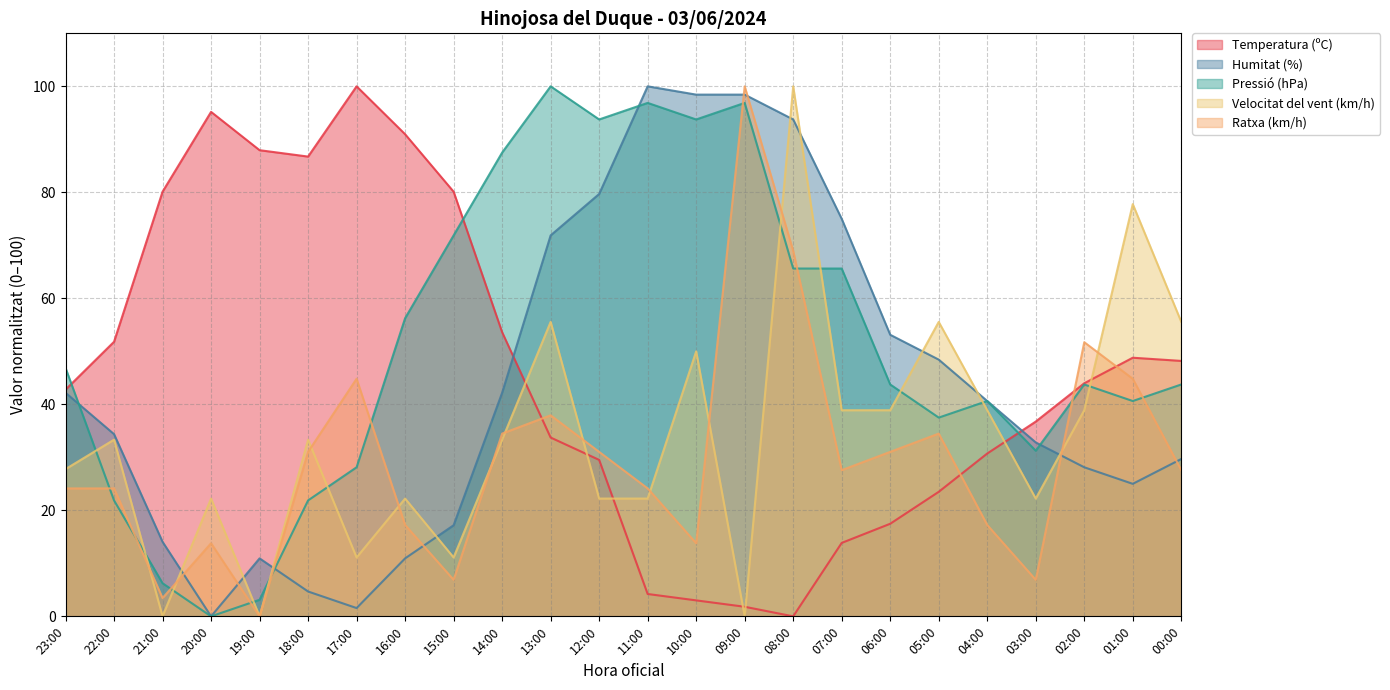

The Pressió (hPa) series shows 62.8 at 06:00. True or false?

False